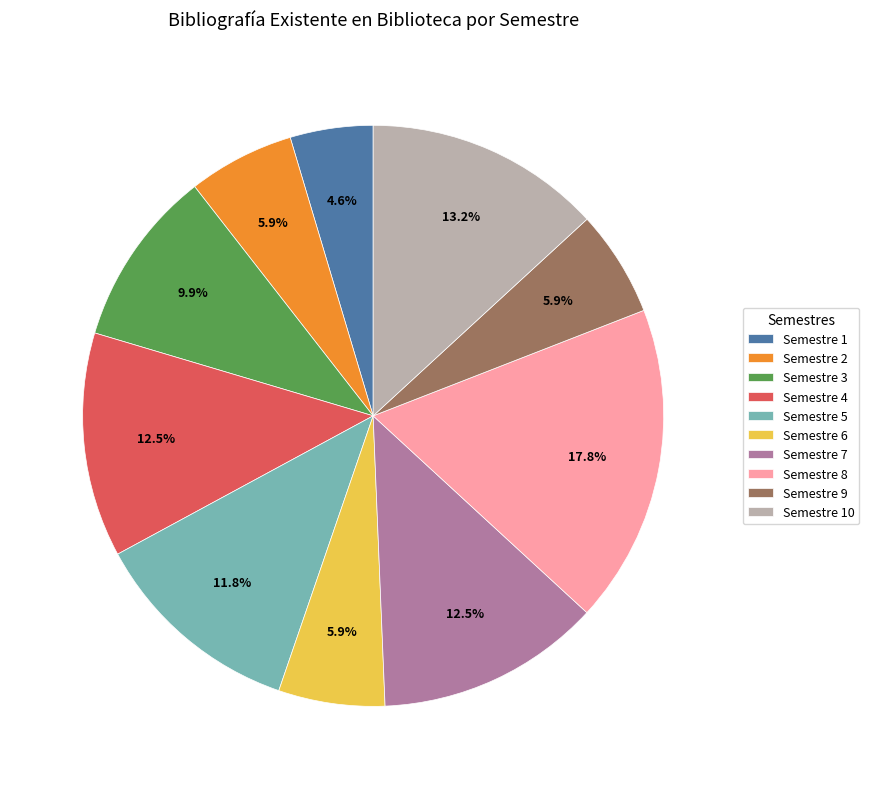

Is it true that Semestre 10 is 13% of the pie?

True